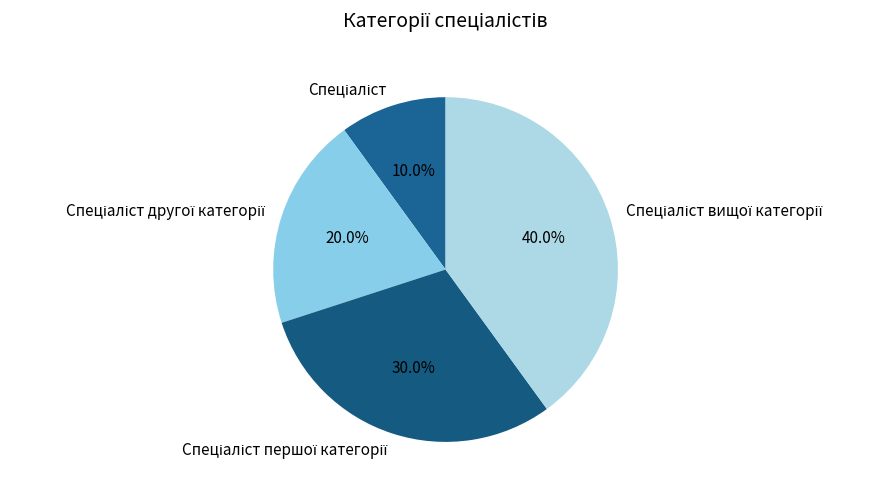

Is there a majority slice in this chart?

No